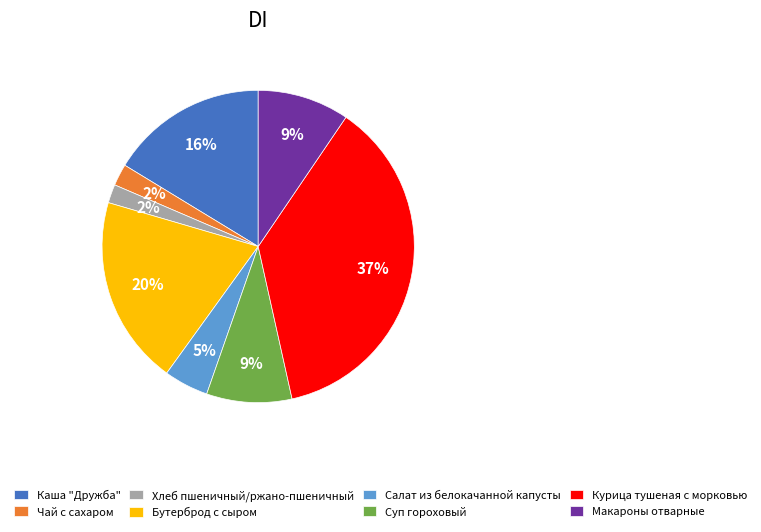

Combined, do Макароны отварные and Каша "Дружба" account for over 50%?

No